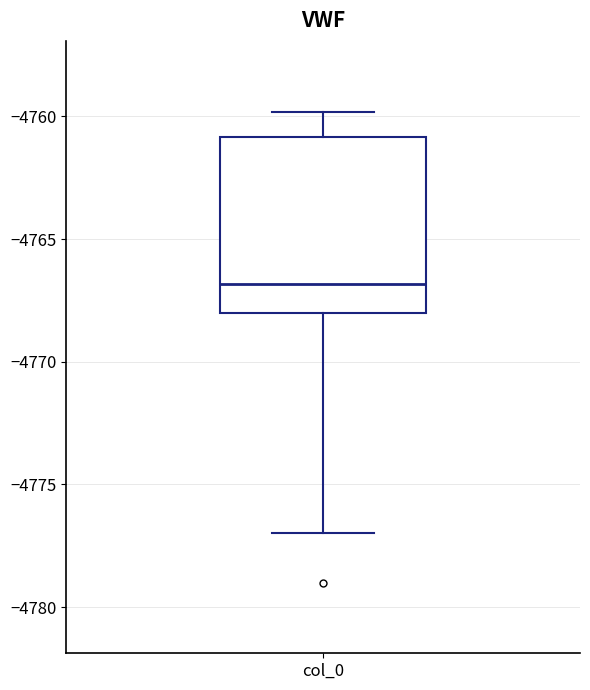

Transcribe this box plot: give where the median line is, the range the box spans, and where the two whiskers end, as read against the y-axis. The values are not printed on the chart, so give them approximately, as read against the axis.

median -4767, box -4768 to -4761, whiskers -4777 to -4760